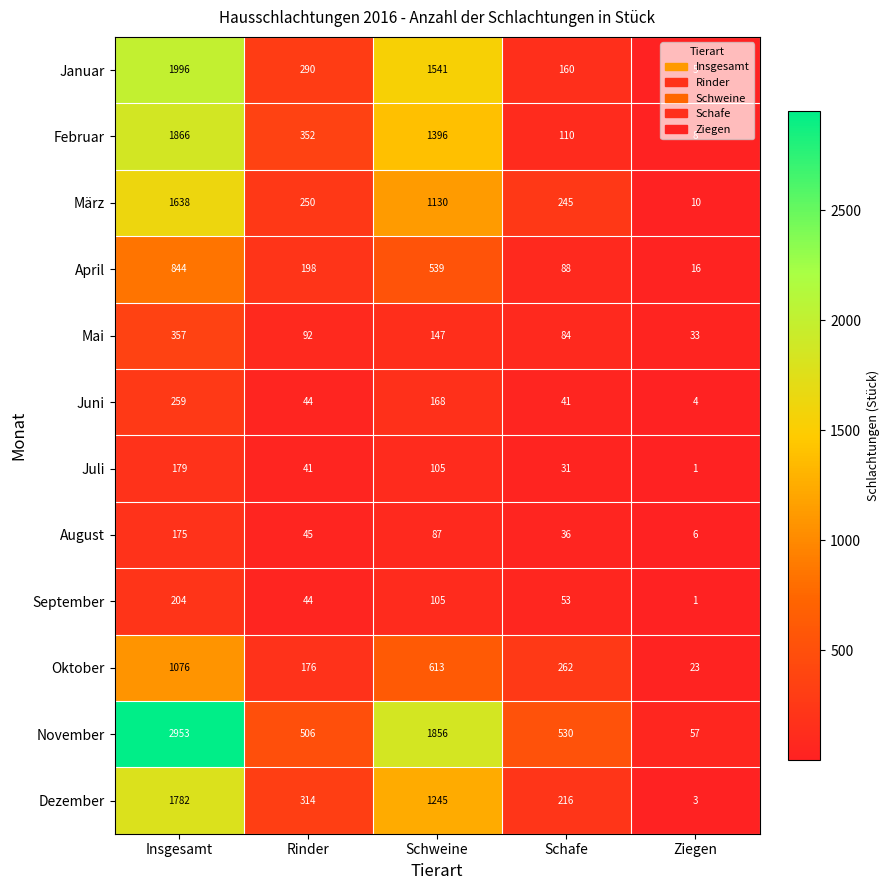

Which series has the largest range (max minus min)?

November